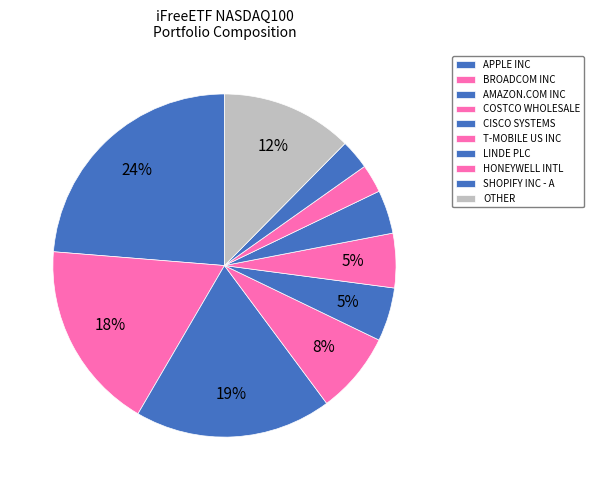

How many segments does this pie chart have?

10